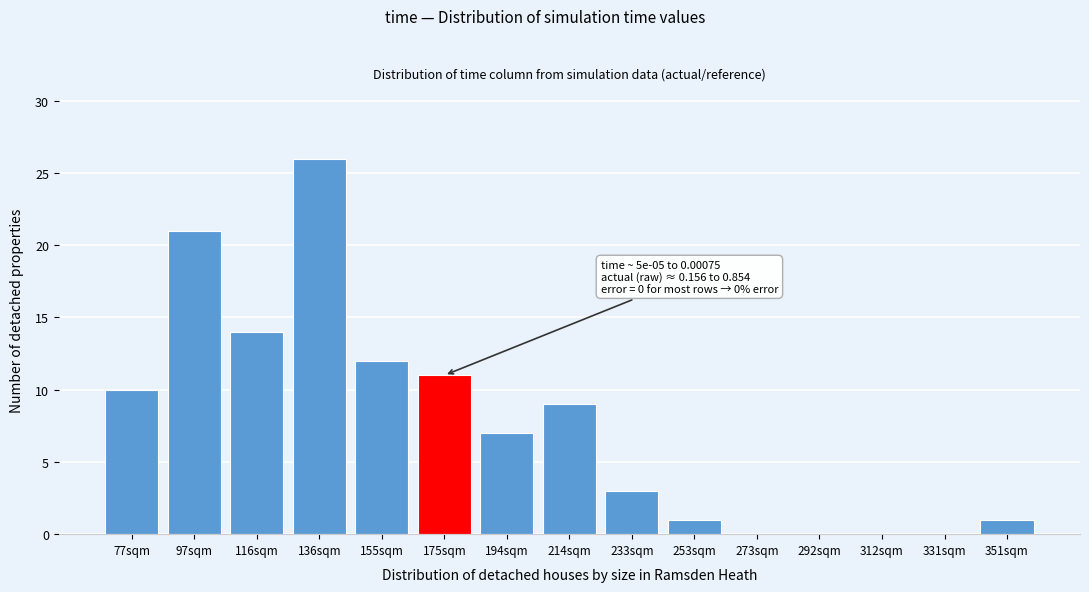

Reading left to right, transcribe all the data shown in this chart.

77sqm=10	97sqm=21	116sqm=14	136sqm=26	155sqm=12	175sqm=11	194sqm=7	214sqm=9	233sqm=3	253sqm=1	273sqm=0	292sqm=0	312sqm=0	331sqm=0	351sqm=1